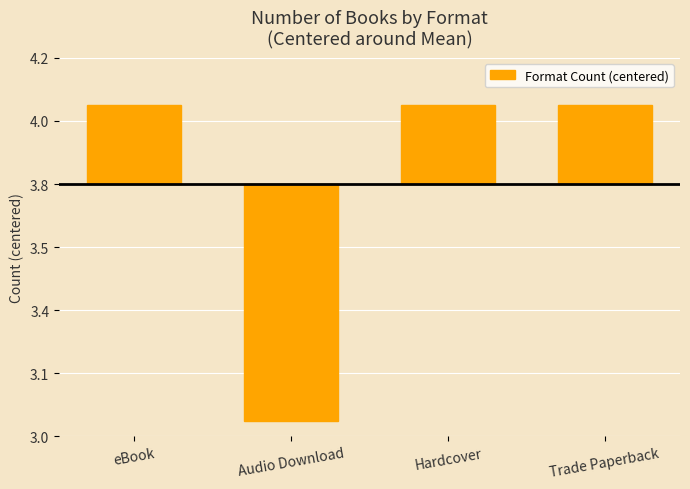

What is the difference between the maximum and minimum values?

1.0